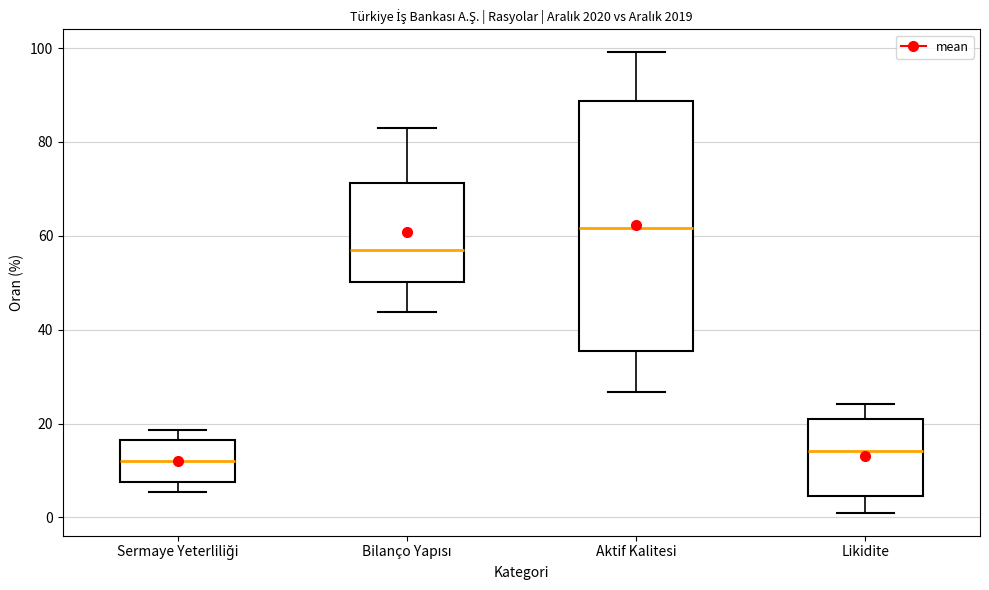

Reading left to right, transcribe this box plot: for each box, give where its median line is, the range the box spans, and where its two whiskers end, as read against the y-axis. The values are not printed on the chart, so give them approximately, as read against the axis.

Sermaye Yeterliliği: median 12, box 8 to 16, whiskers 6 to 18
Bilanço Yapısı: median 58, box 50 to 72, whiskers 44 to 82
Aktif Kalitesi: median 62, box 36 to 88, whiskers 26 to 100
Likidite: median 14, box 4 to 22, whiskers 2 to 24